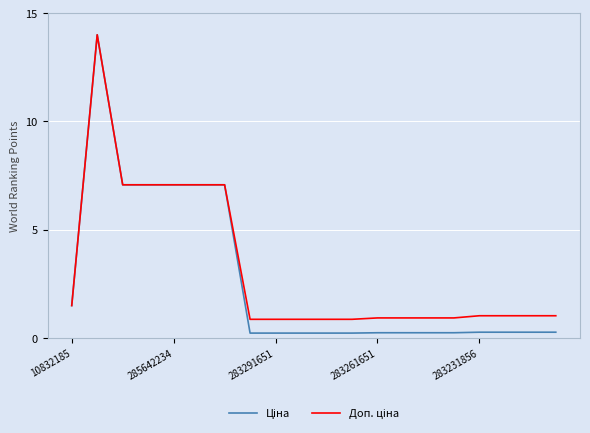

What is the maximum value shown in the chart?

14.0